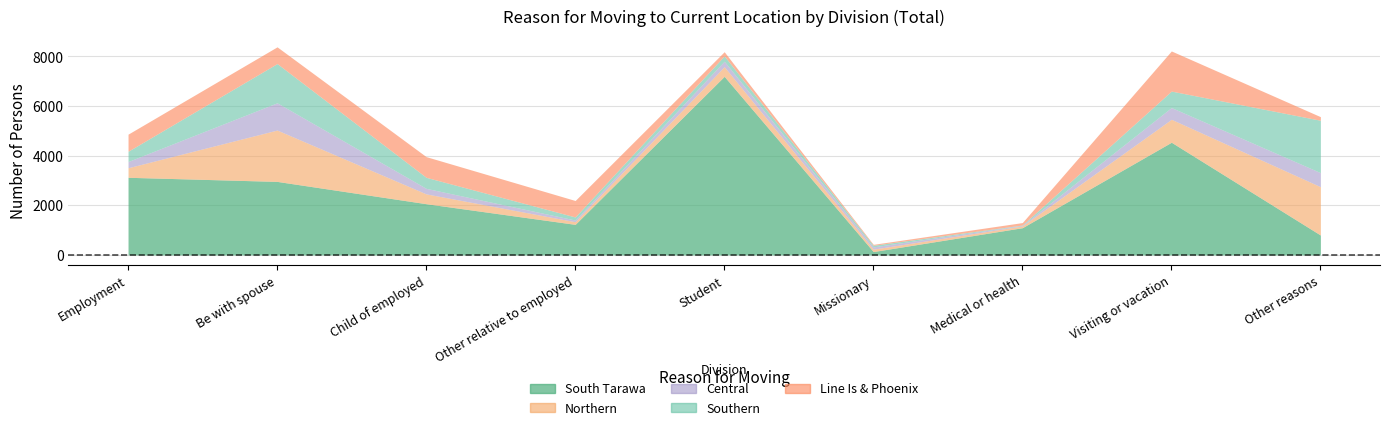

Does the chart have visible grid lines?

Yes